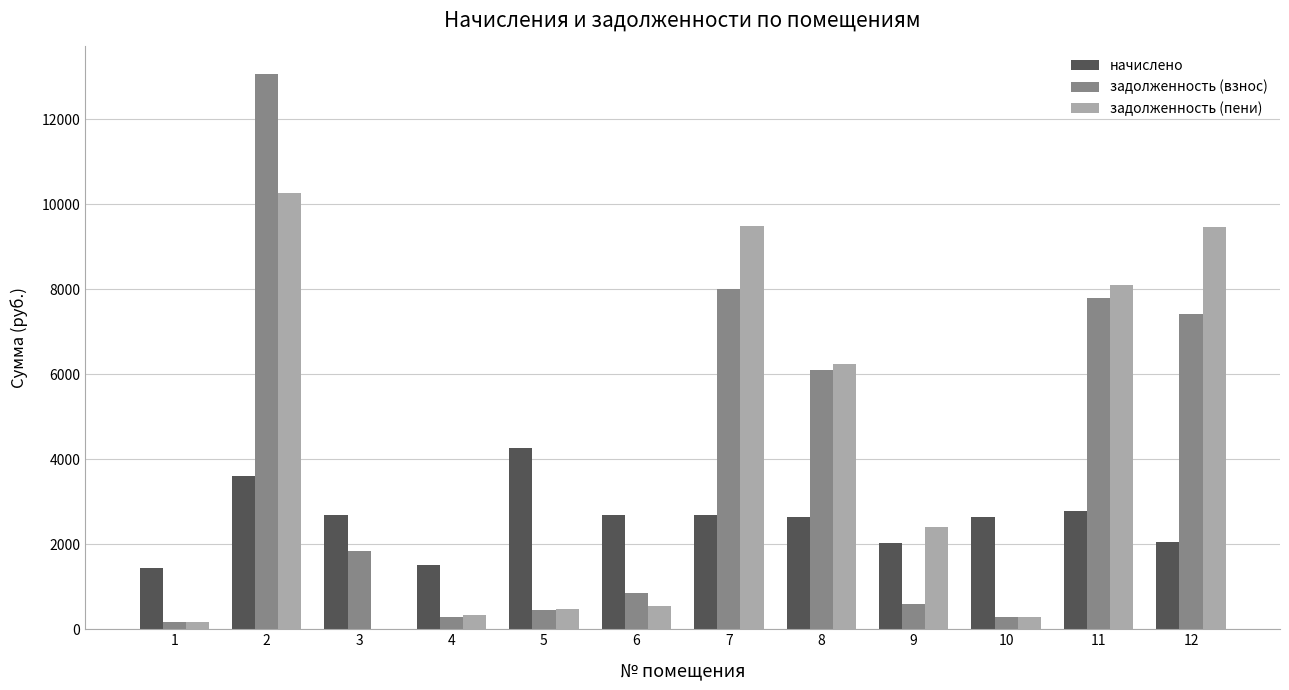

What is the sum of all задолженность (взнос) values?

46873.1